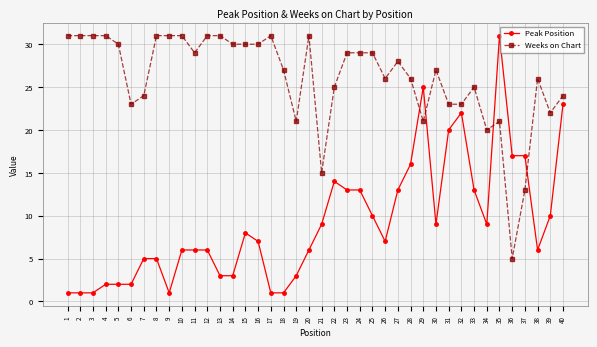

Reading right to left, list all the values displayed in this chart.

Peak Position: 40=23	39=10	38=6	37=17	36=17	35=31	34=9	33=13	32=22	31=20	30=9	29=25	28=16	27=13	26=7	25=10	24=13	23=13	22=14	21=9	20=6	19=3	18=1	17=1	16=7	15=8	14=3	13=3	12=6	11=6	10=6	9=1	8=5	7=5	6=2	5=2	4=2	3=1	2=1	1=1
Weeks on Chart: 40=24	39=22	38=26	37=13	36=5	35=21	34=20	33=25	32=23	31=23	30=27	29=21	28=26	27=28	26=26	25=29	24=29	23=29	22=25	21=15	20=31	19=21	18=27	17=31	16=30	15=30	14=30	13=31	12=31	11=29	10=31	9=31	8=31	7=24	6=23	5=30	4=31	3=31	2=31	1=31